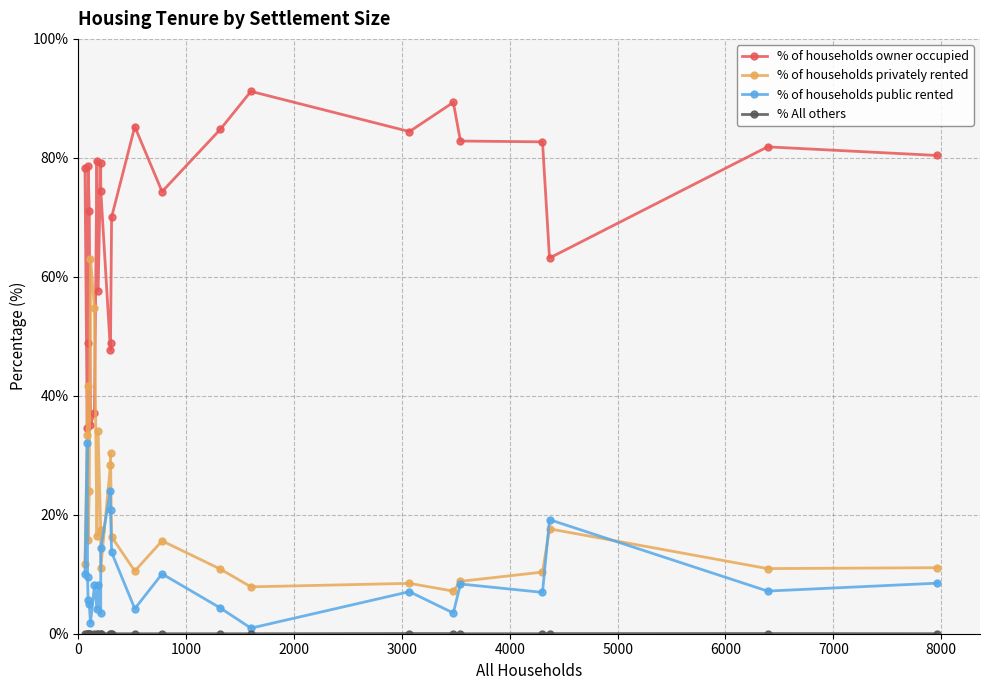

What is the maximum value shown in the chart?

91.2